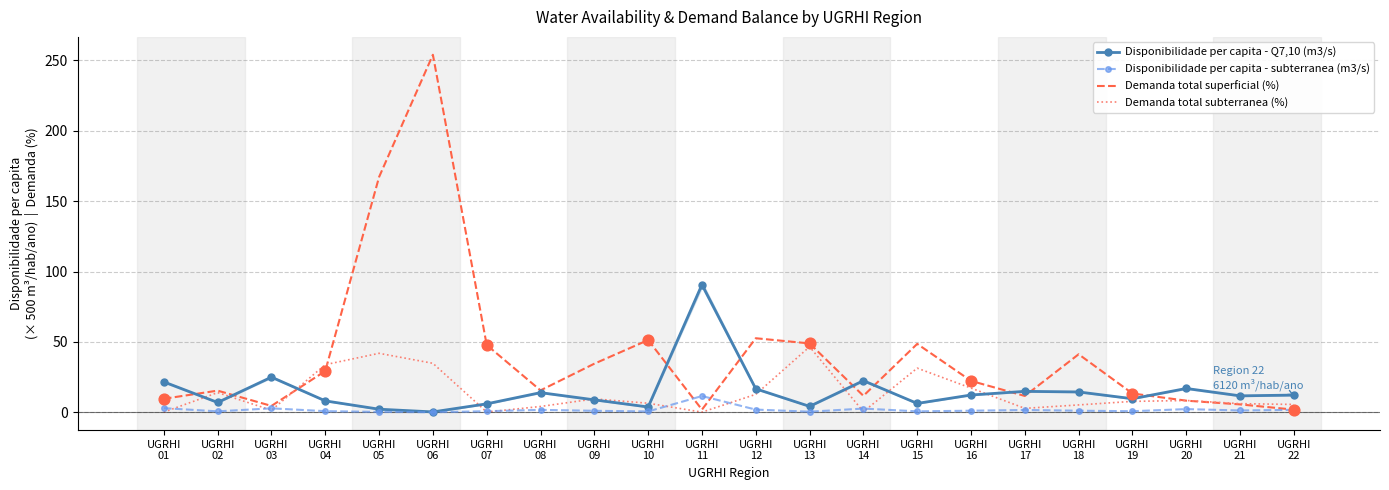

Which series has the largest Y range (max minus min)?

Demanda total superficial (%)